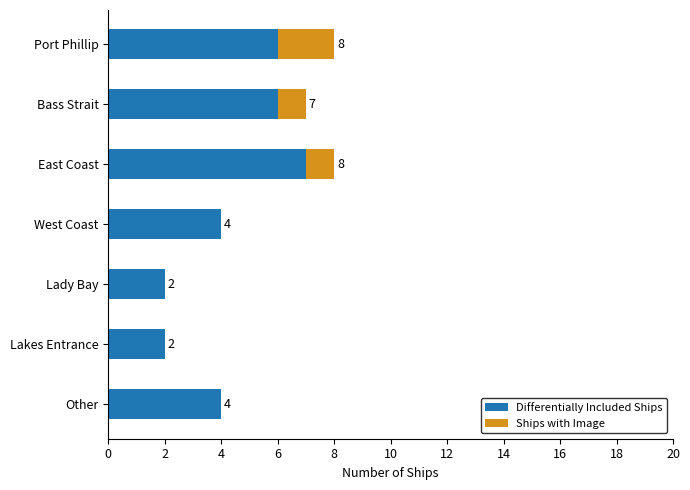

What is the total value across all series at East Coast?

8